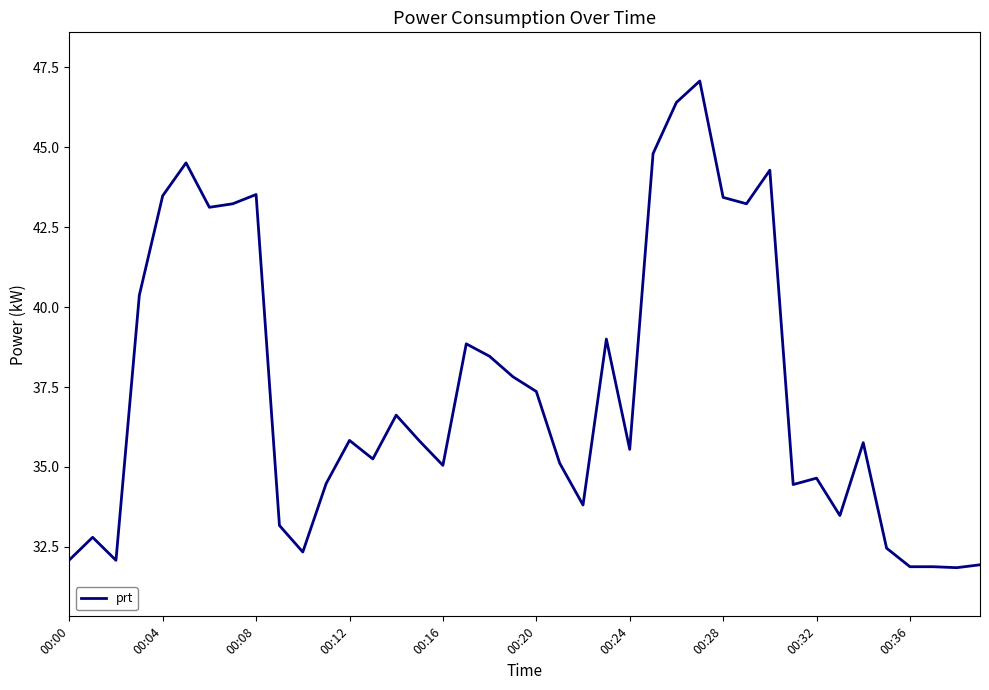

What is the maximum value shown in the chart?

47.1